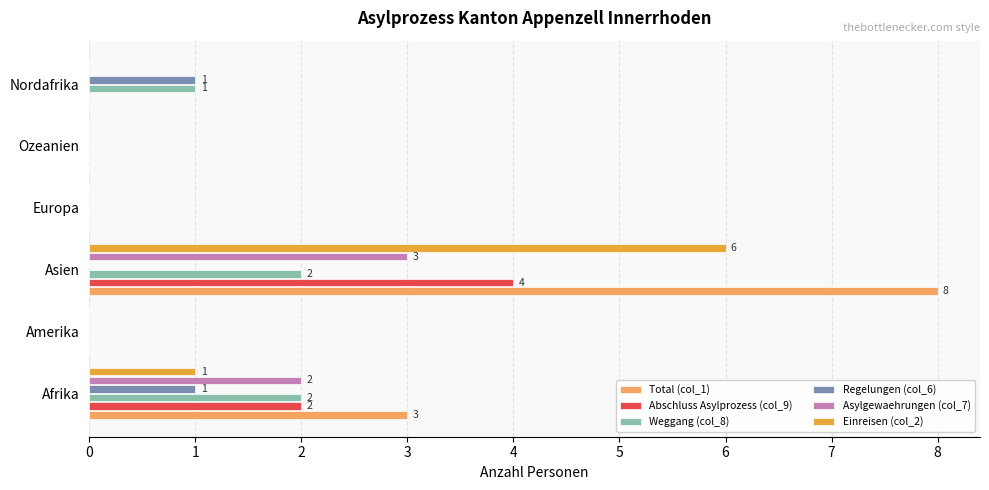

How many distinct data groups are displayed?

6